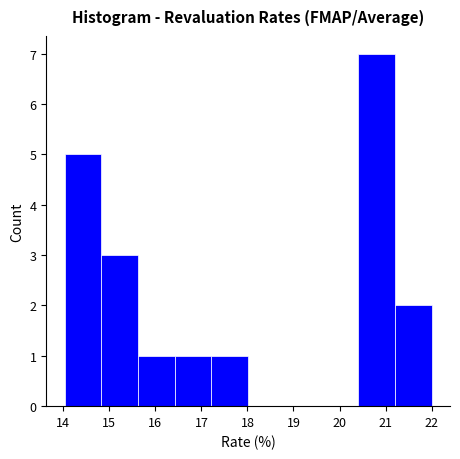

How tall is the bar that spans 21.2 to 22.0 on the x-axis? Neither the bar edges nor the heights are printed on the chart, so give them approximately, as read against the axes.

2